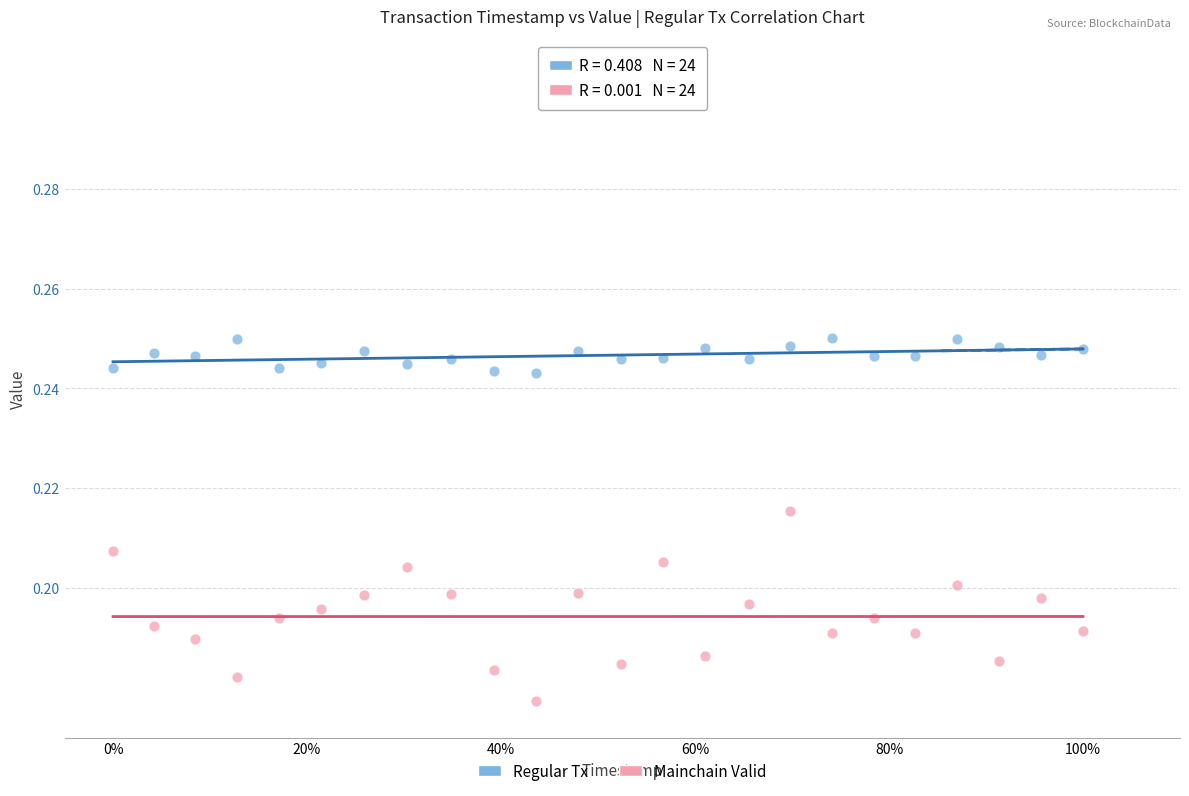

Across all data points, what is the range of X values (max minus min)?

1.0